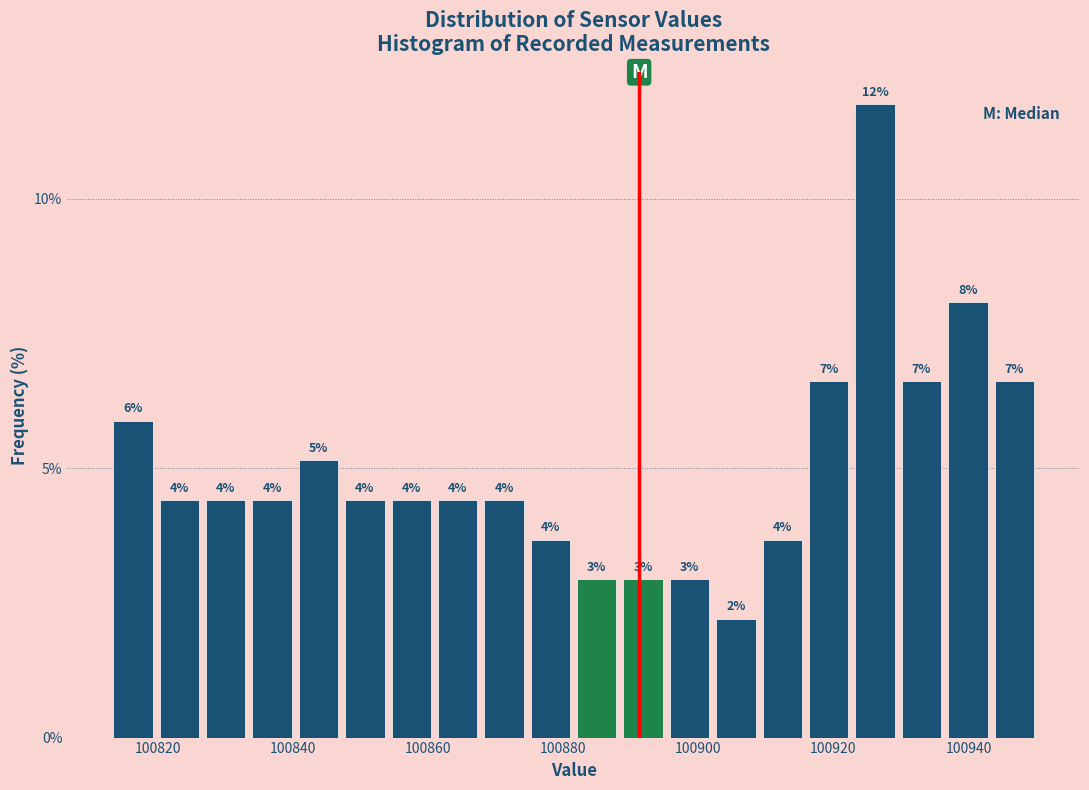

Around what value on the x-axis is the tallest bar? Give the approximate position of its centre, as read against the axis.

100926